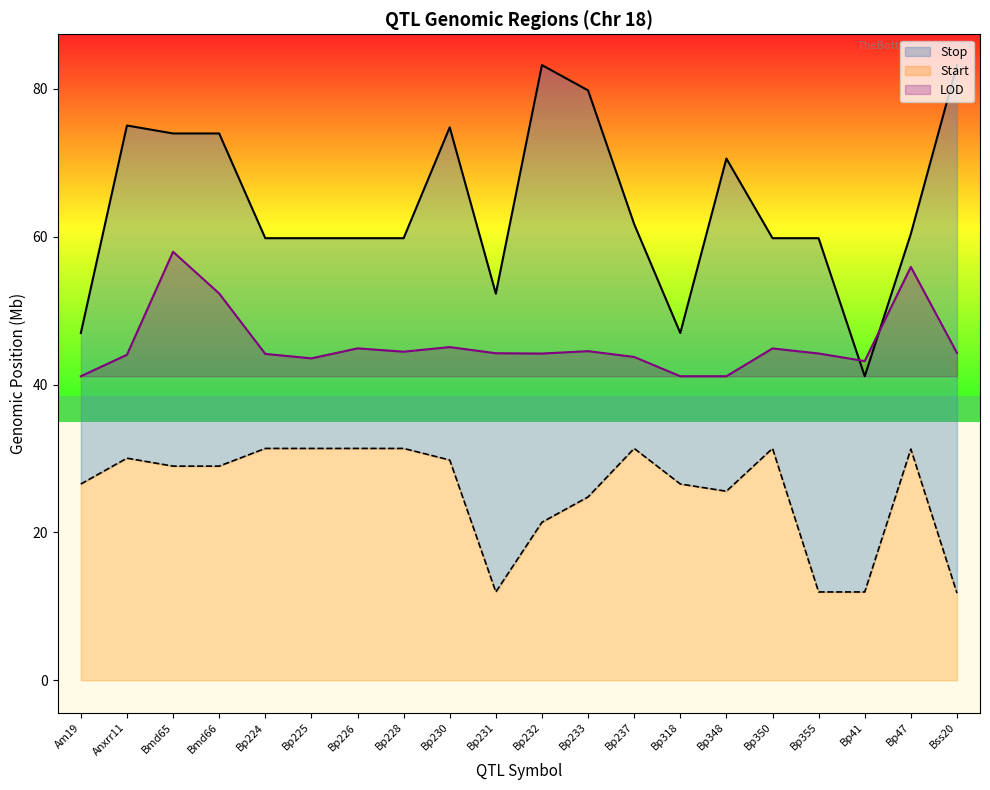

Reading left to right, transcribe all the data shown in this chart.

Stop: 47.0	75.0	74.0	74.0	59.8	59.8	59.8	59.8	74.8	52.3	83.2	79.8	61.7	47.0	70.6	59.8	59.8	41.1	60.4	83.2
Start: 26.5	30.0	29.0	29.0	31.4	31.4	31.4	31.4	29.8	11.9	21.4	24.8	31.4	26.5	25.6	31.4	11.9	11.9	31.3	11.8
LOD: 41.1	44.0	58.0	52.3	44.1	43.5	44.9	44.4	45.1	44.2	44.2	44.5	43.7	41.1	41.1	44.9	44.2	43.2	55.9	44.3